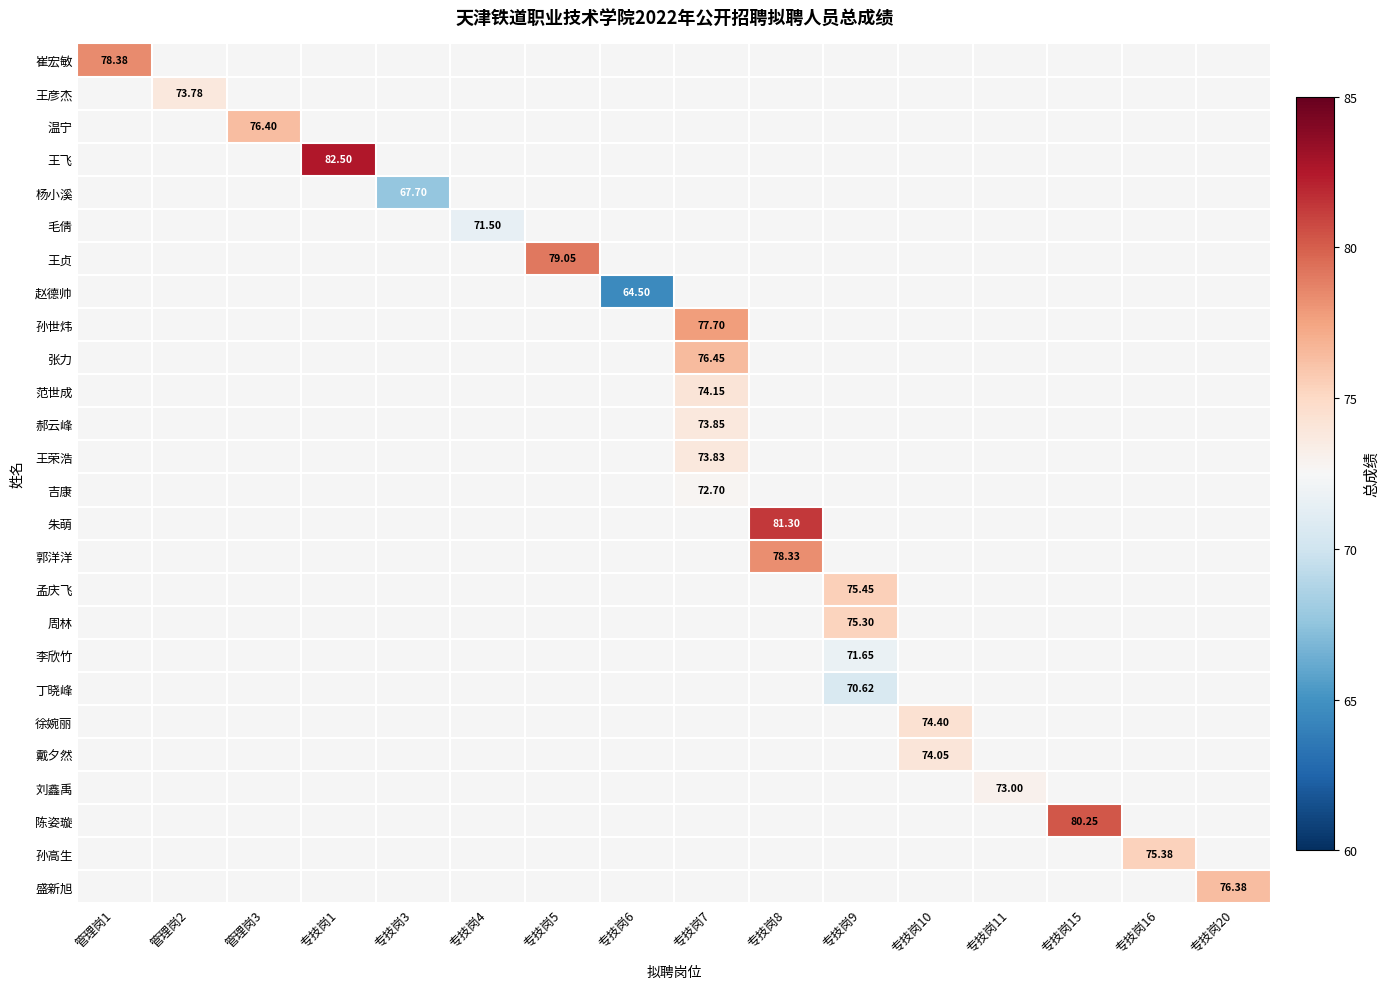

Between 专技岗6 and 专技岗10, which is larger?

专技岗10